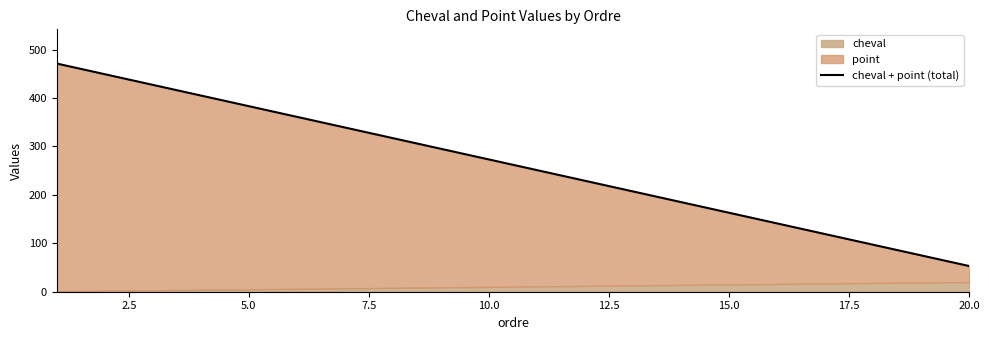

How many data points are above 273?

9